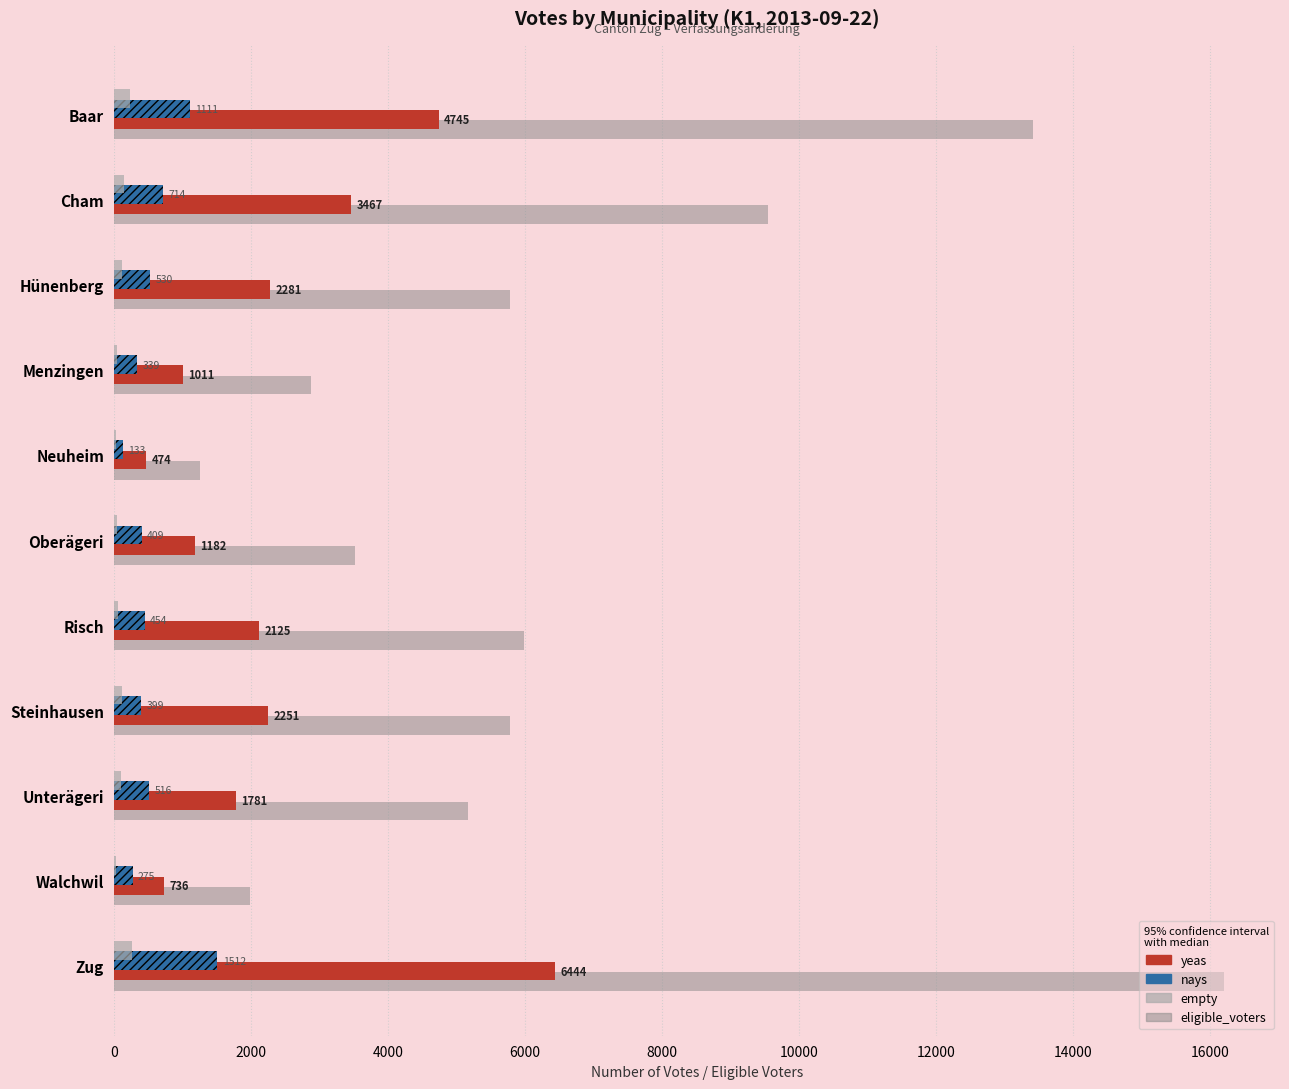

The yeas series shows 3026 at Steinhausen. True or false?

False